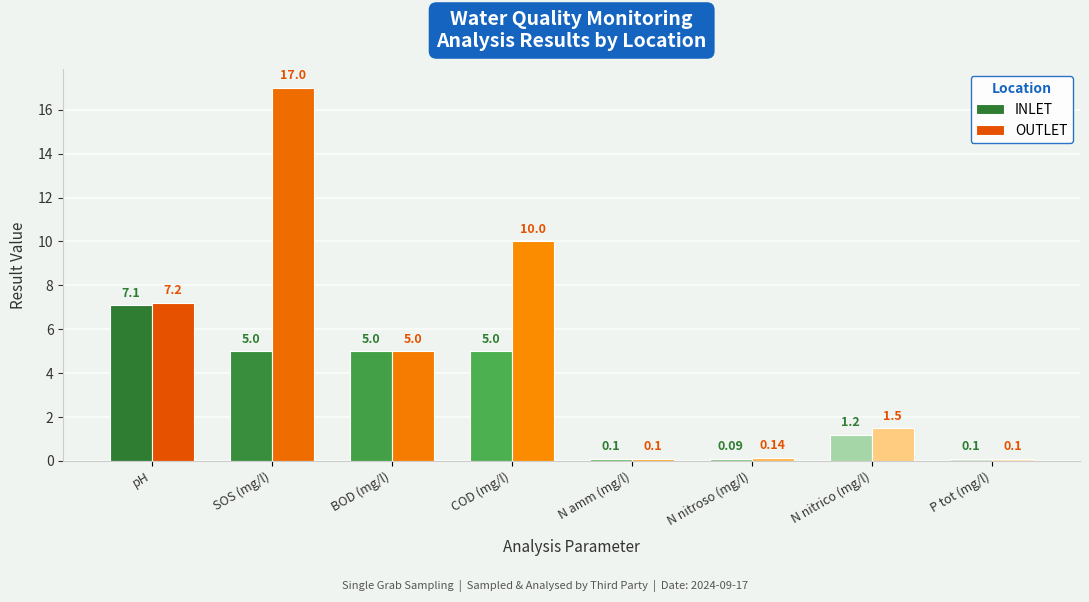

What is the difference between the second highest and minimum values in the OUTLET series?

9.9